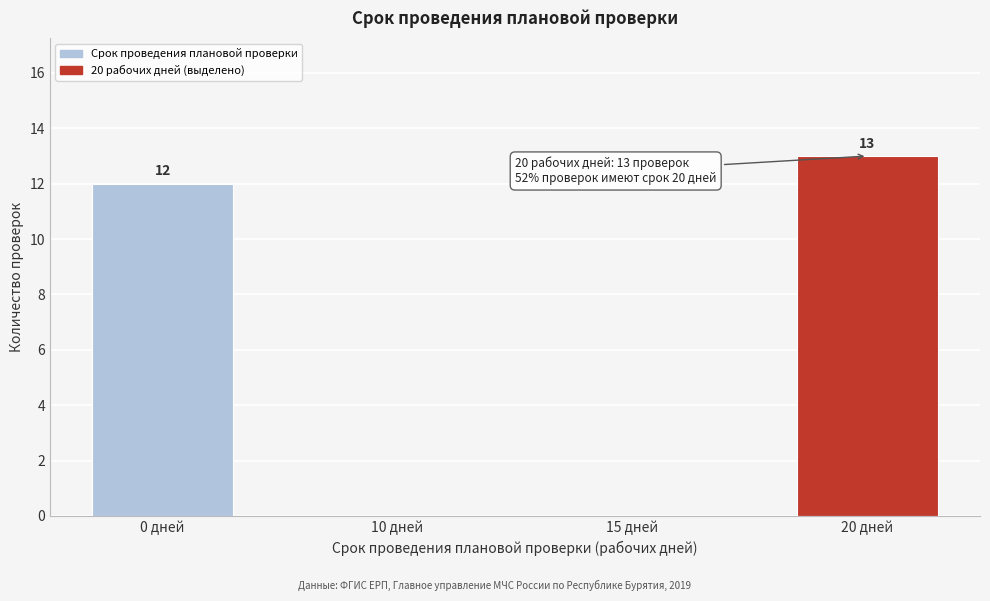

Reading left to right, list all the values displayed in this chart.

0 дней=12	10 дней=0	15 дней=0	20 дней=13